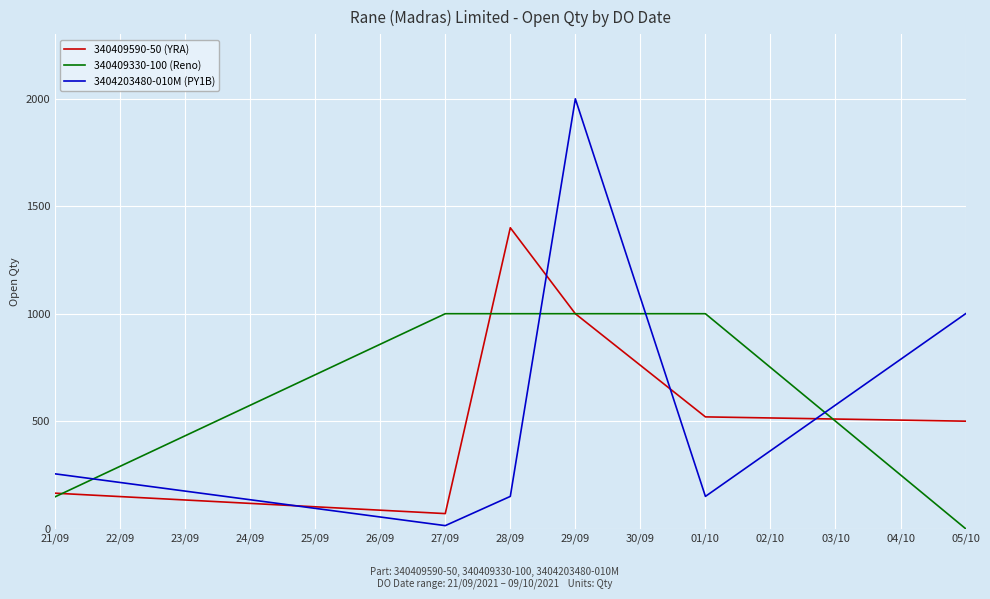

The value of 3404203480-010M (PY1B) at 21/09 is 123. True or false?

False